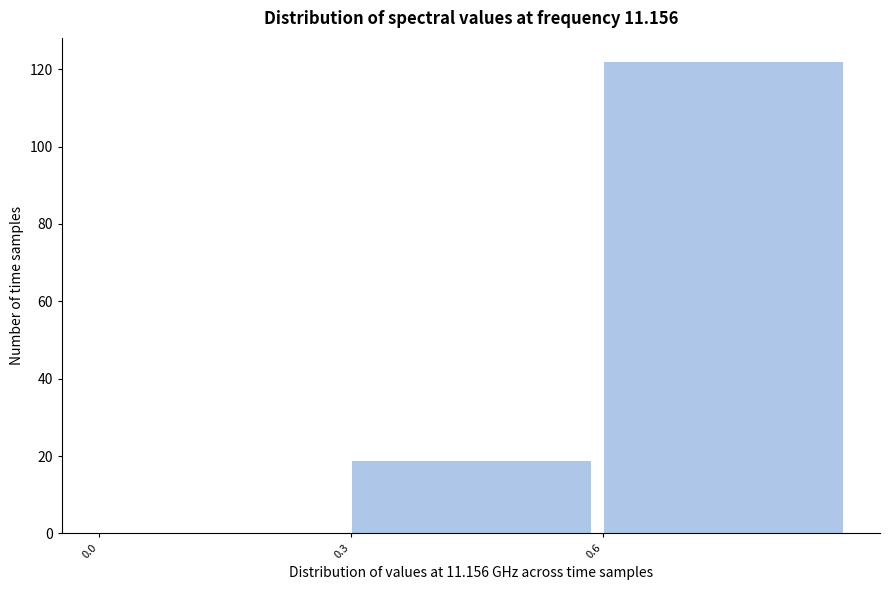

Over which range of the x-axis is the bar tallest?

0.6 to 0.9